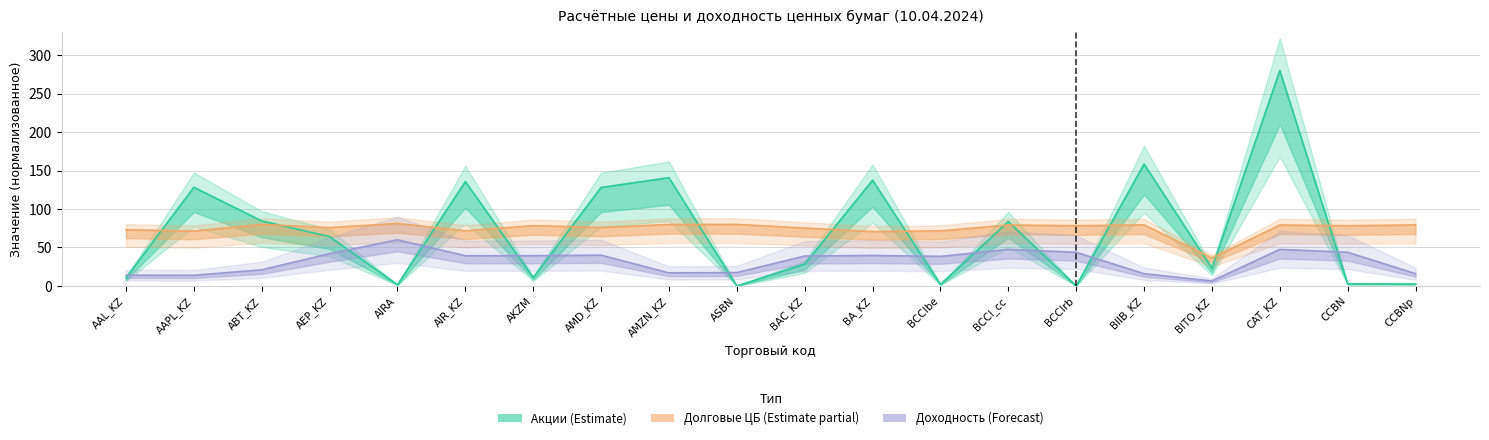

At which category does Доходность (%) reach its first local valley?

AAPL_KZ